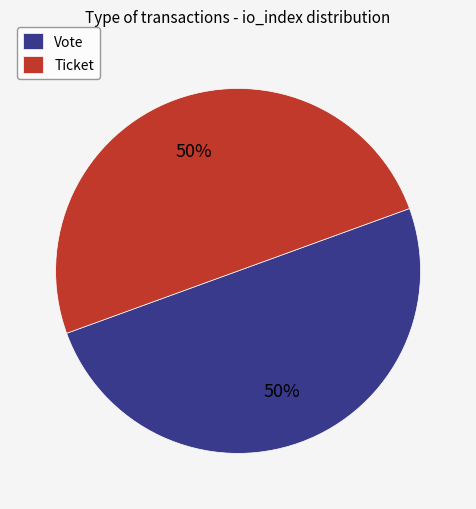

To the nearest percent, what is the average slice percentage?

50%